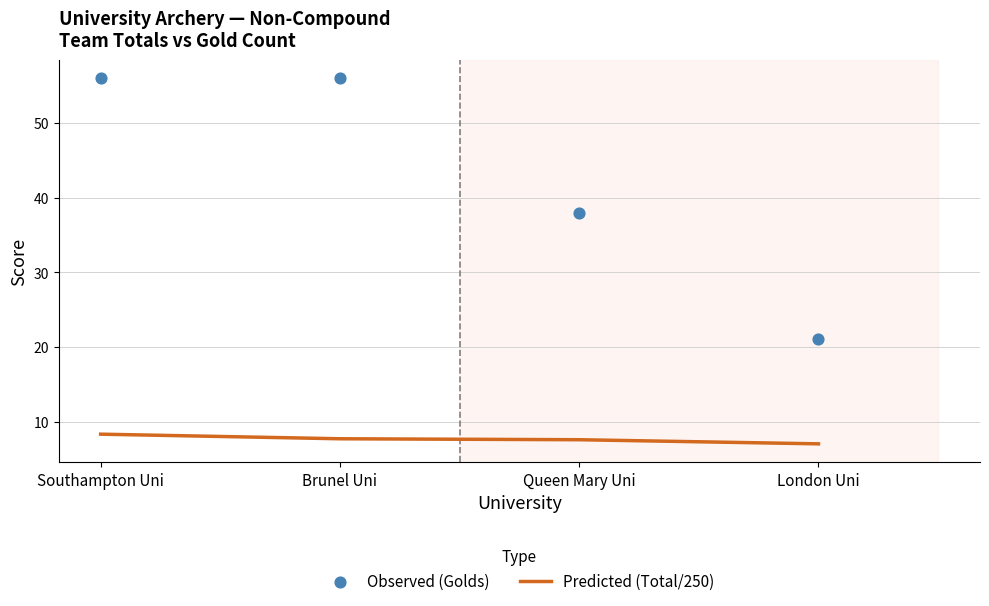

What are all the series names shown in the legend?

Predicted (Total/250), Observed (Golds)